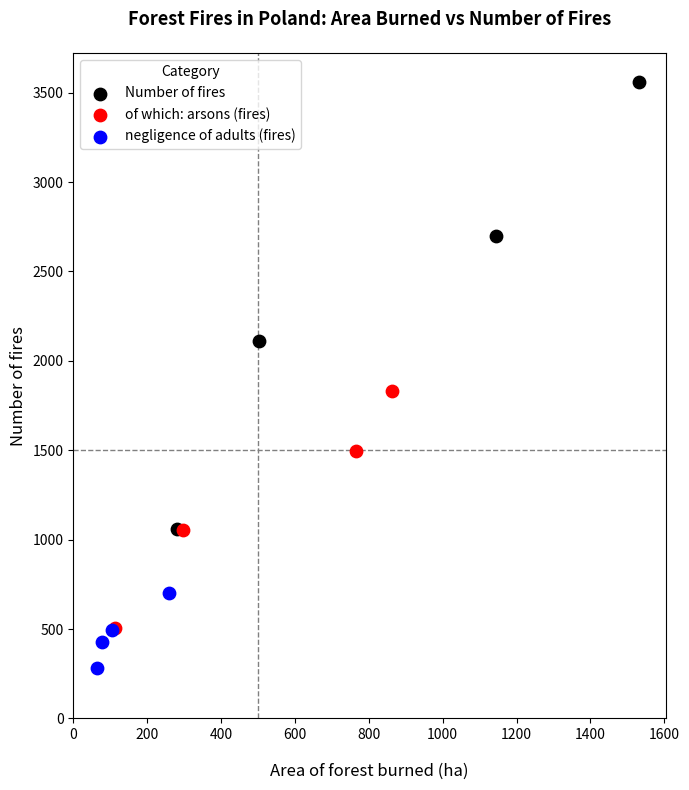

Which series reaches the maximum Y coordinate?

Number of fires